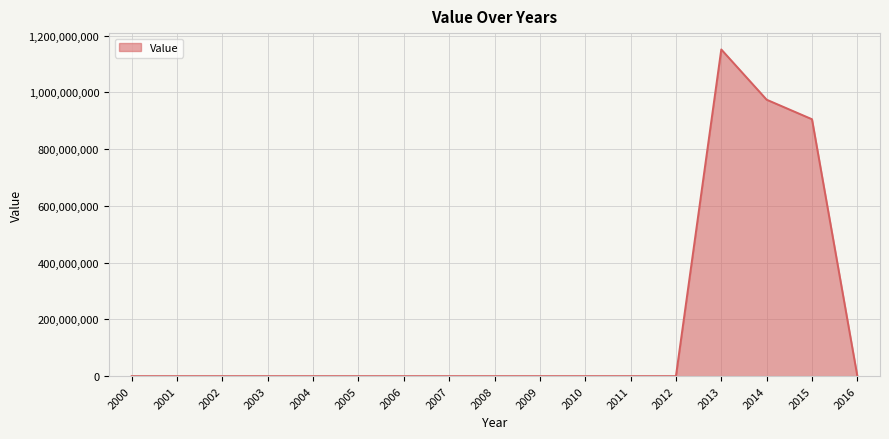

What is the sum of all values?

3031872000